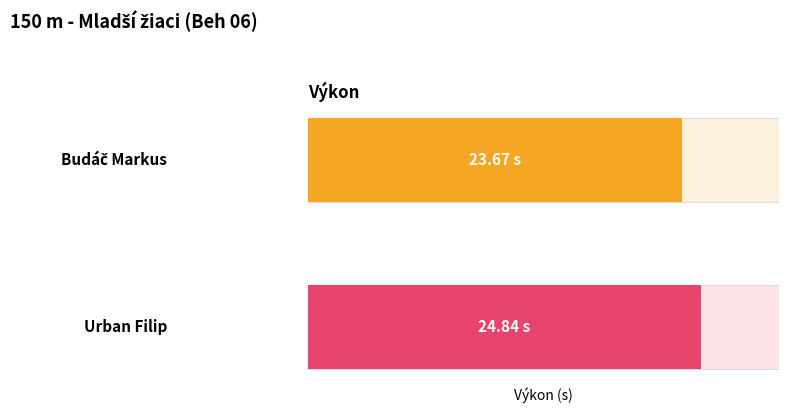

Between 0 and 1, which is larger?

1